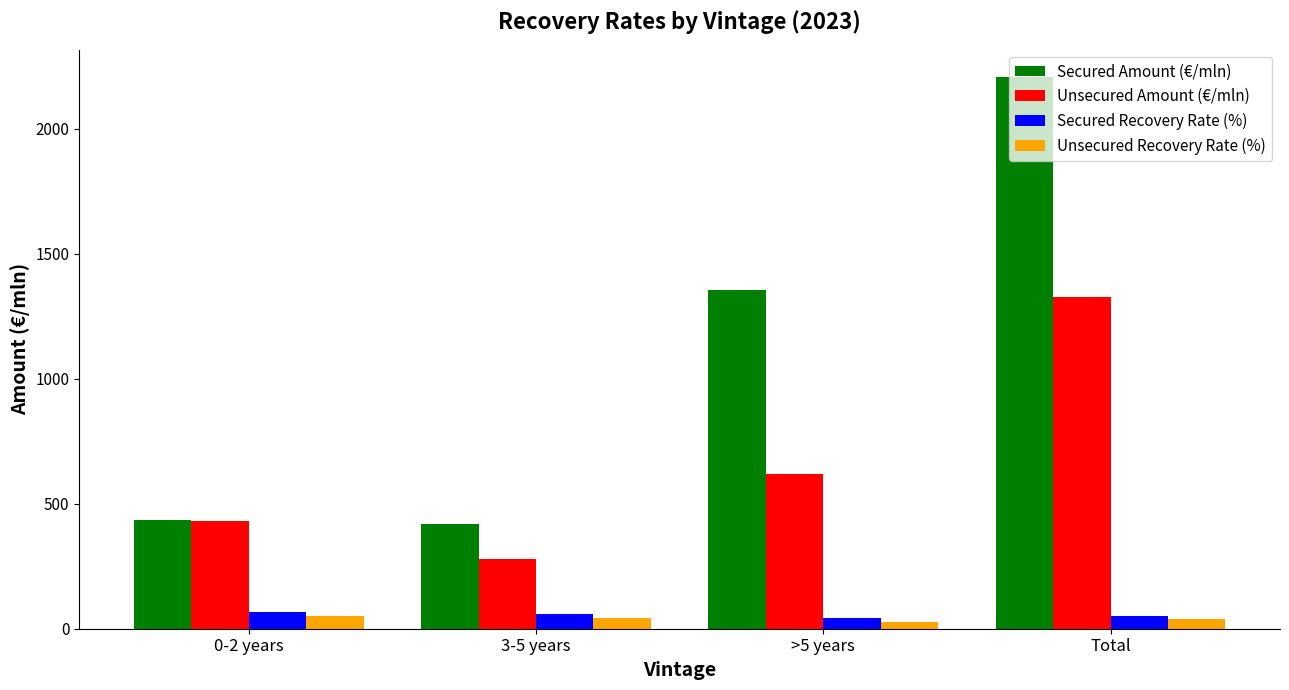

At which label is Unsecured Amount (€/mln) closest to 801?

>5 years